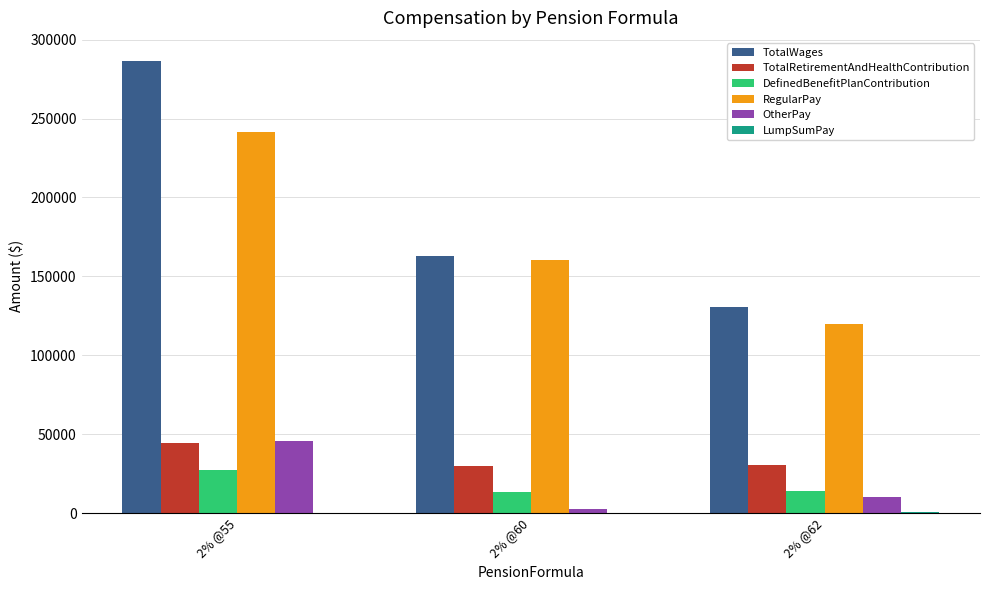

How many categories are shown in the chart?

3